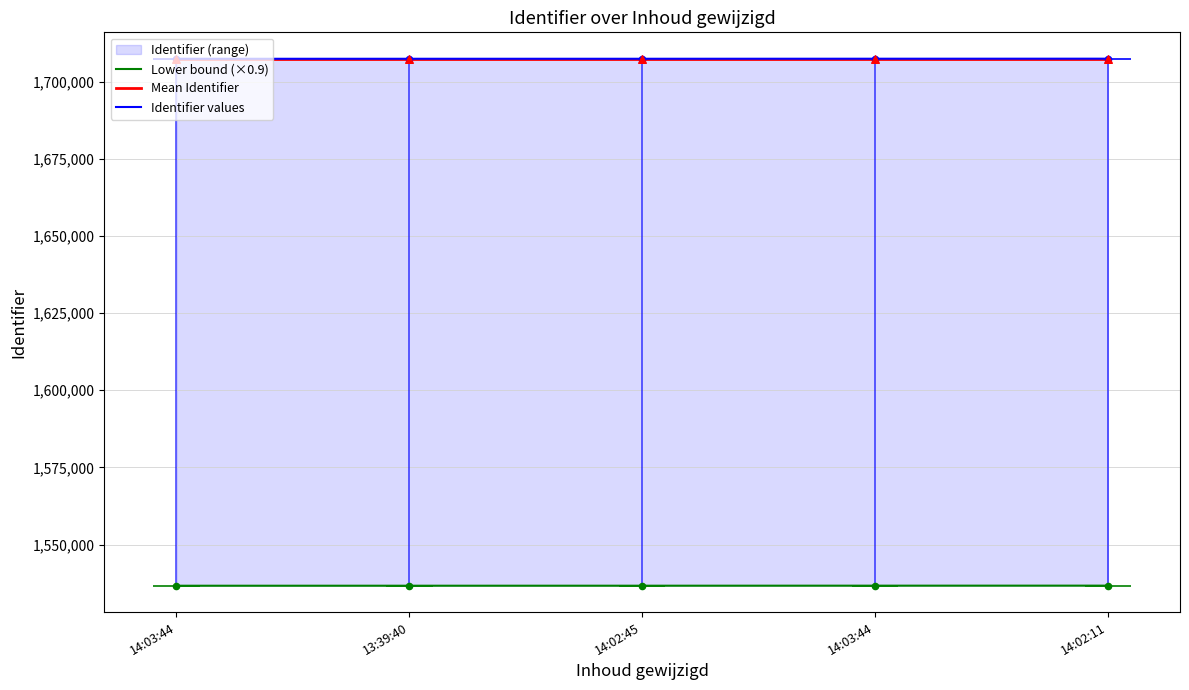

At how many categories does at least one series exceed 1648786?

5